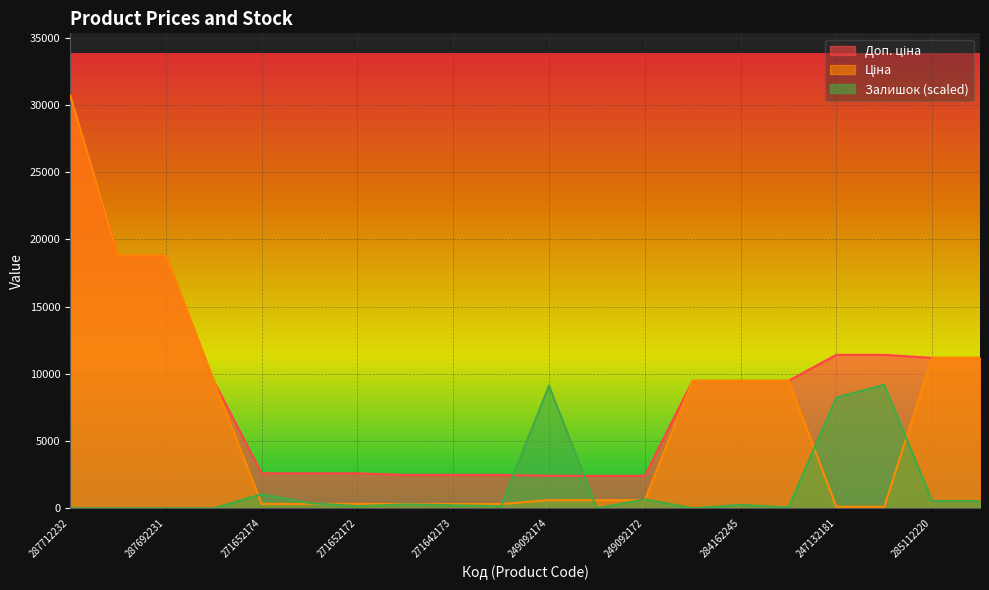

Where does the Ціна series first go above 603?

287712232